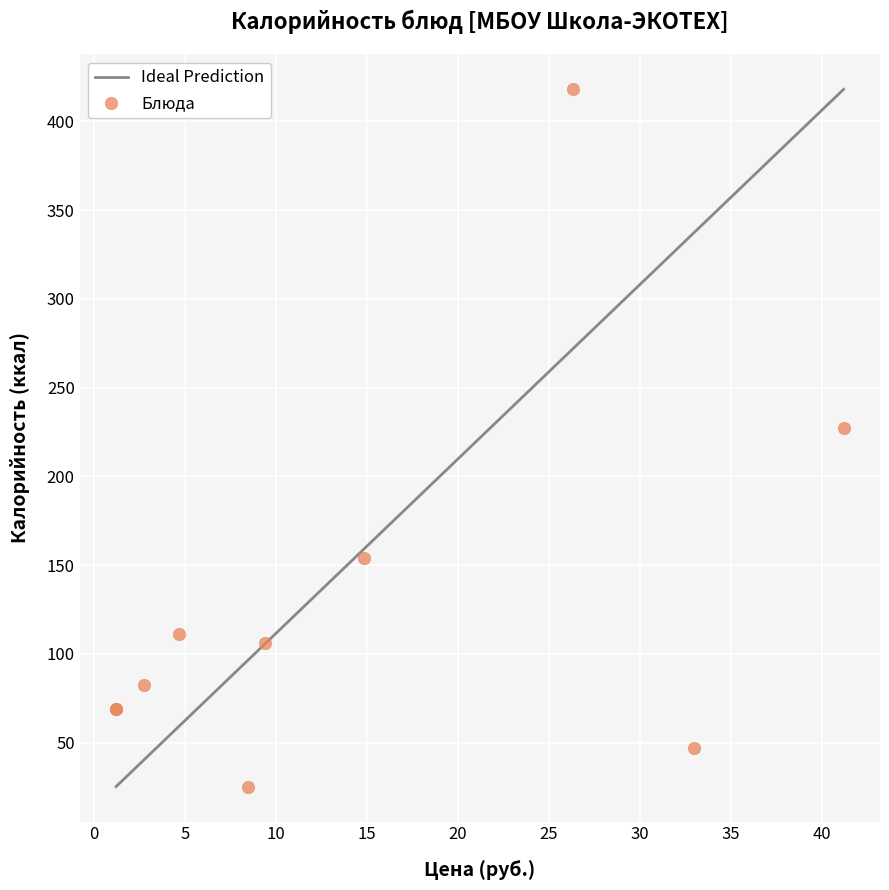

What Y value in the scatter plot is closest to 221?

227.2